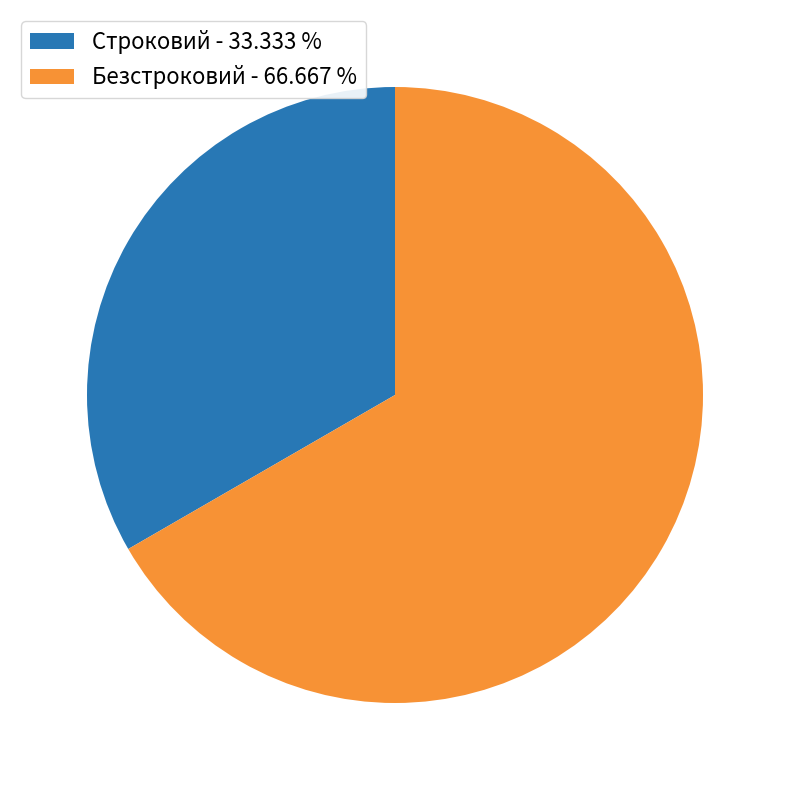

How many slices are in this pie chart?

2